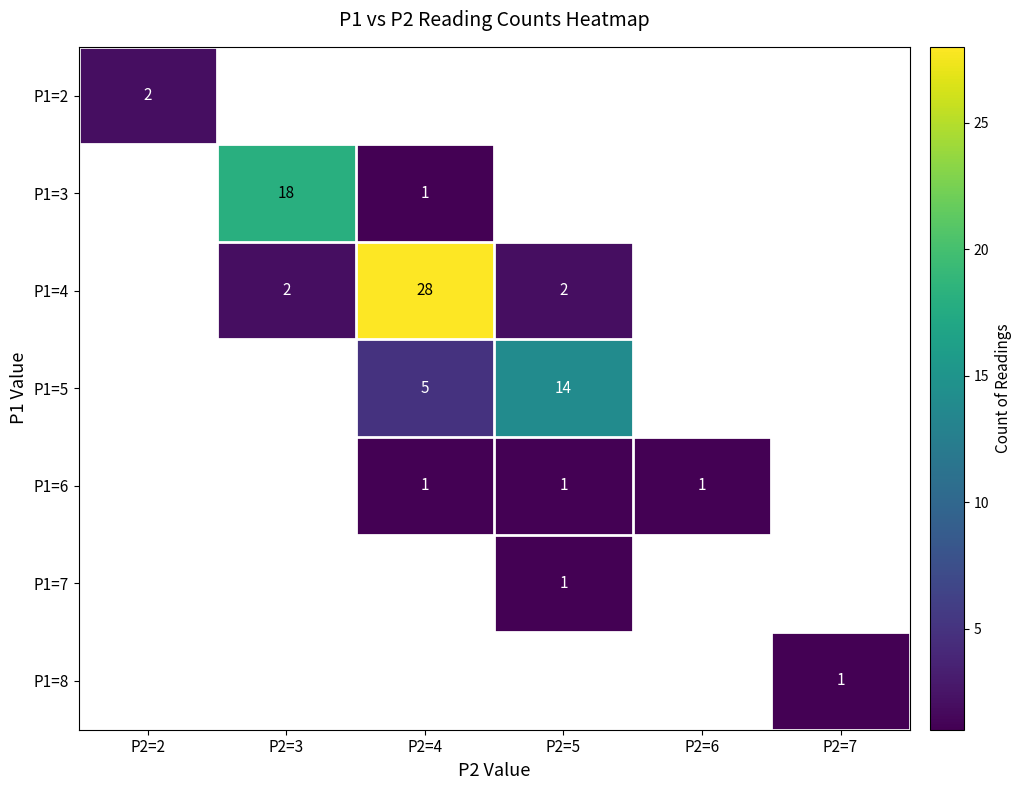

The value of P1=5 at P2=4 is 8. True or false?

False